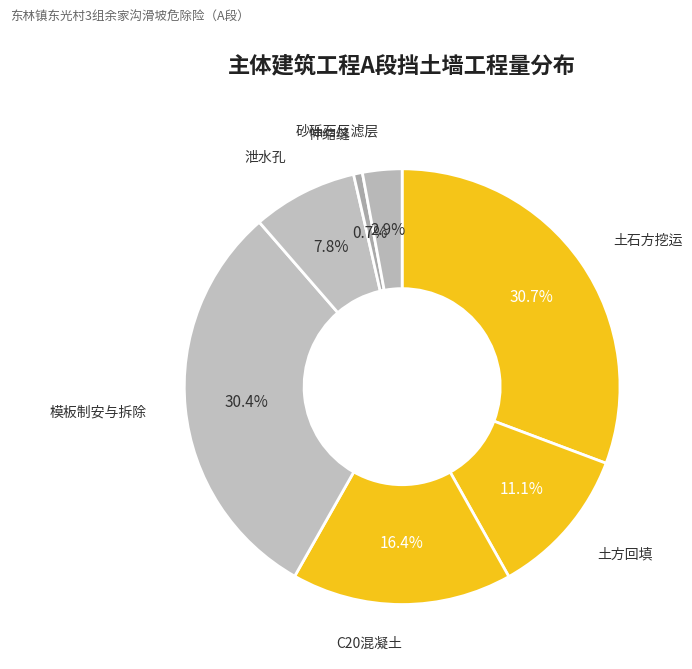

What is the smallest slice in the pie chart?

伸缩缝